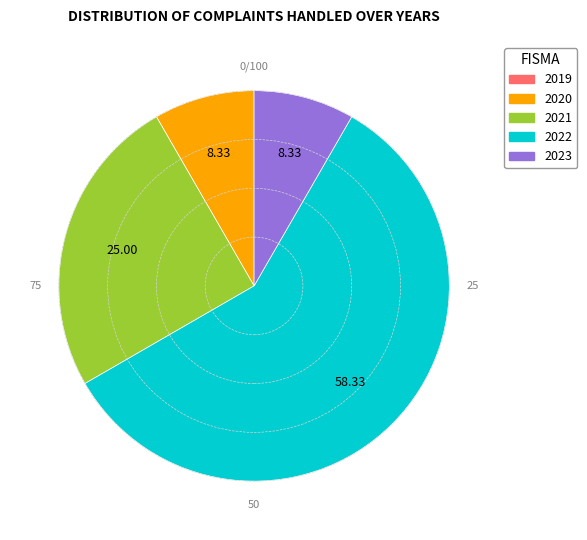

Count the number of slices in the pie.

4